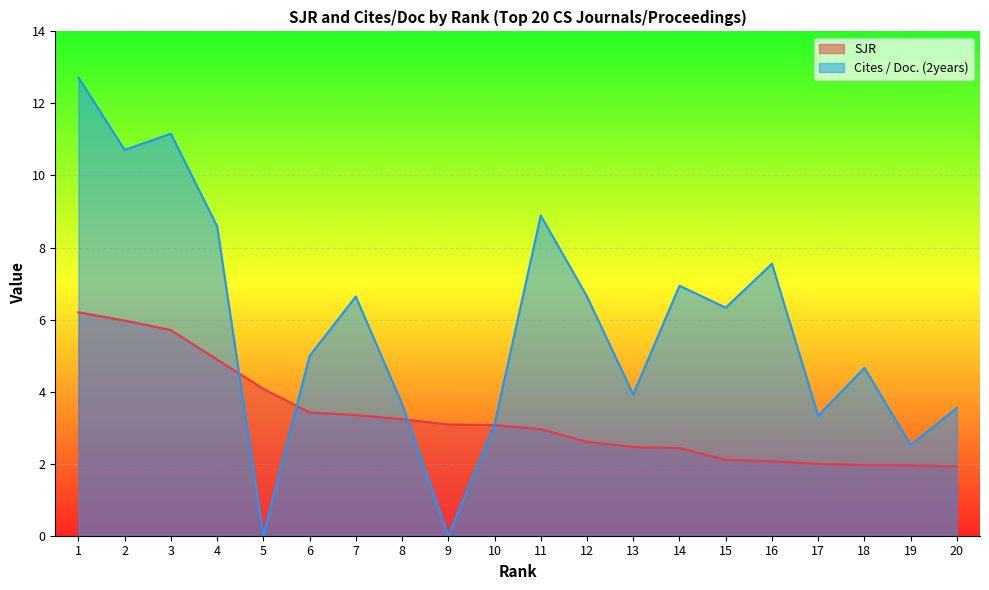

What is the average value of the Cites / Doc. (2years) series?

5.8